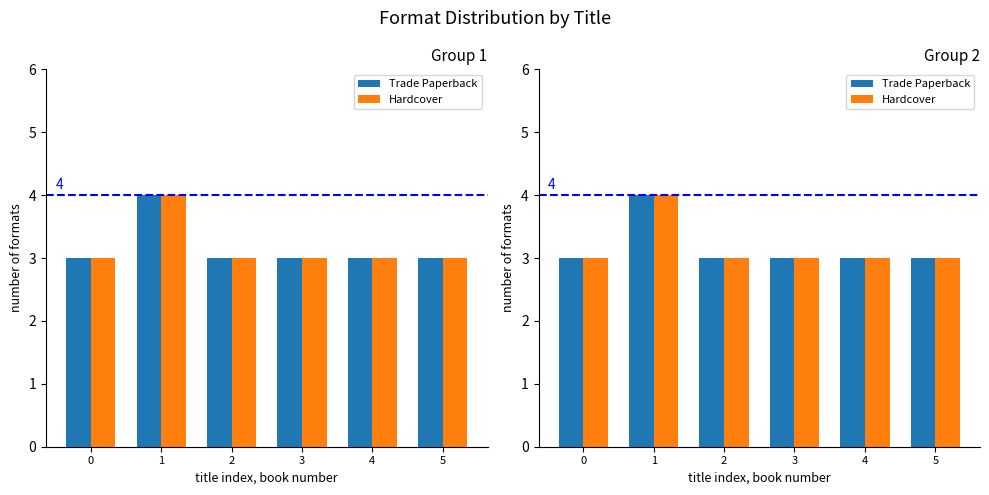

Reading right to left, extract all data points from this chart.

Trade Paperback: 3	3	3	3	4	3
Hardcover: 3	3	3	3	4	3